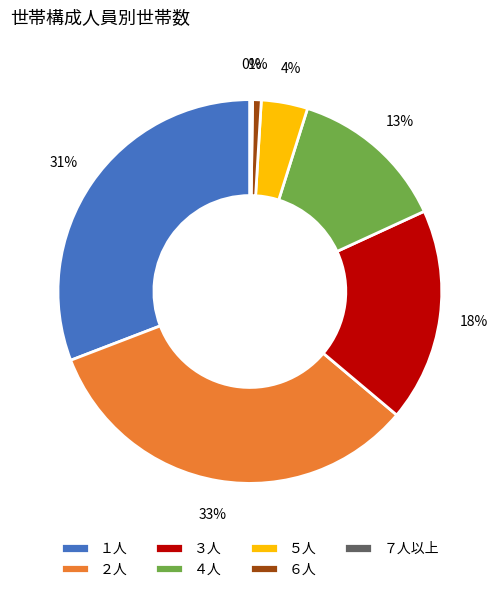

Is there a majority slice in this chart?

No